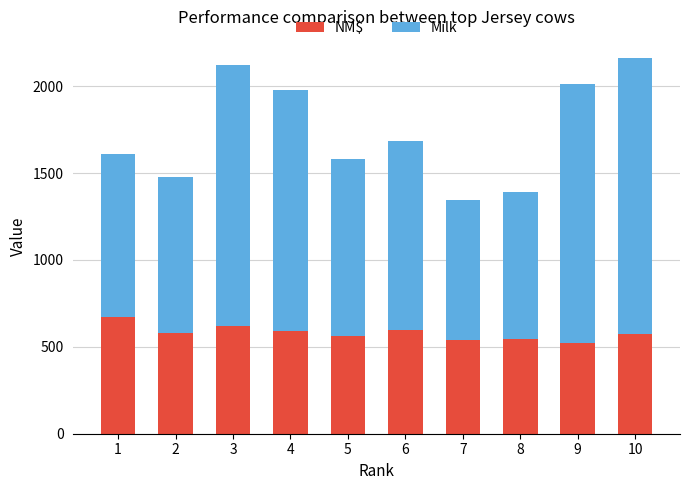

What is the total value across all series at 1?

1609